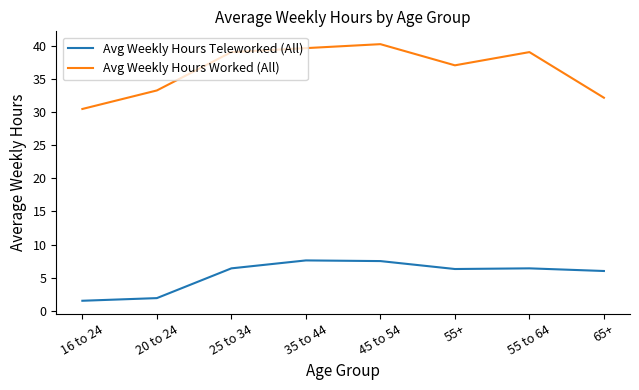

True or false: Avg Weekly Hours Worked (All) and Avg Weekly Hours Teleworked (All) intersect in this chart.

False